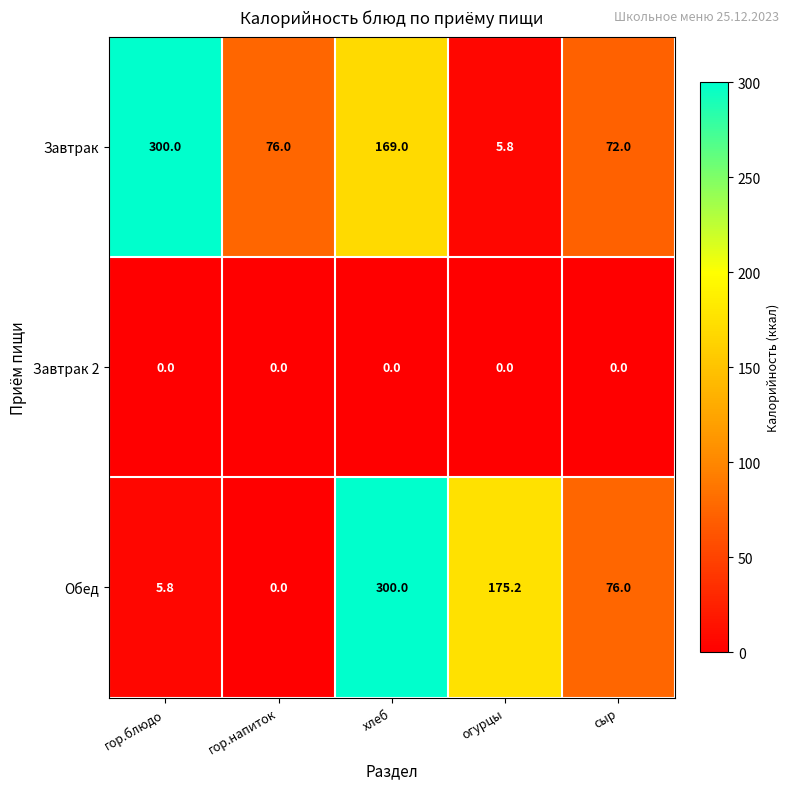

Rank the series at хлеб from lowest to highest value.

Завтрак 2, Завтрак, Обед